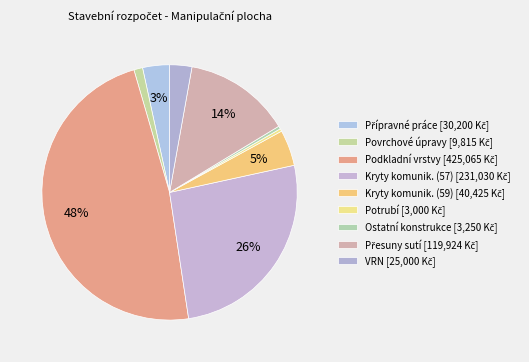

Count the number of slices in the pie.

9